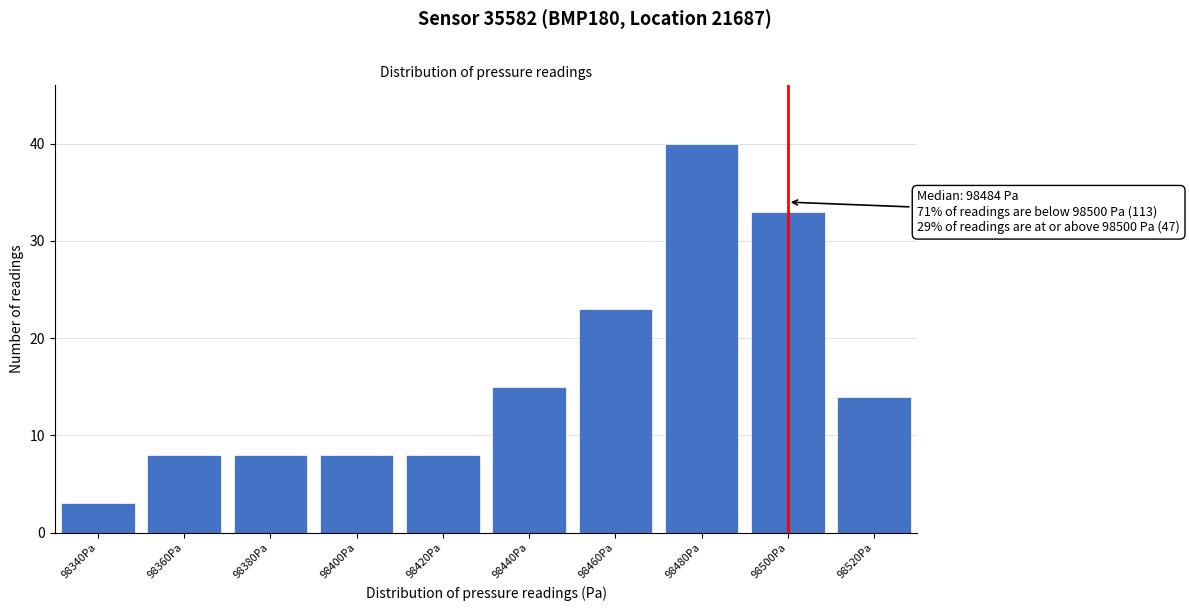

Reading left to right, list all the values displayed in this chart.

3	8	8	8	8	15	23	40	33	14